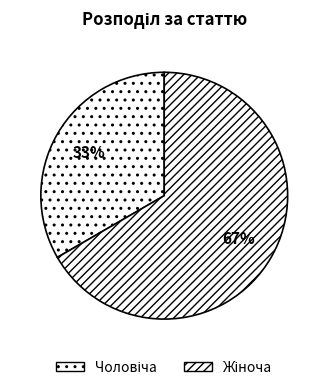

Is it true that Жіноча is 54% of the pie?

False